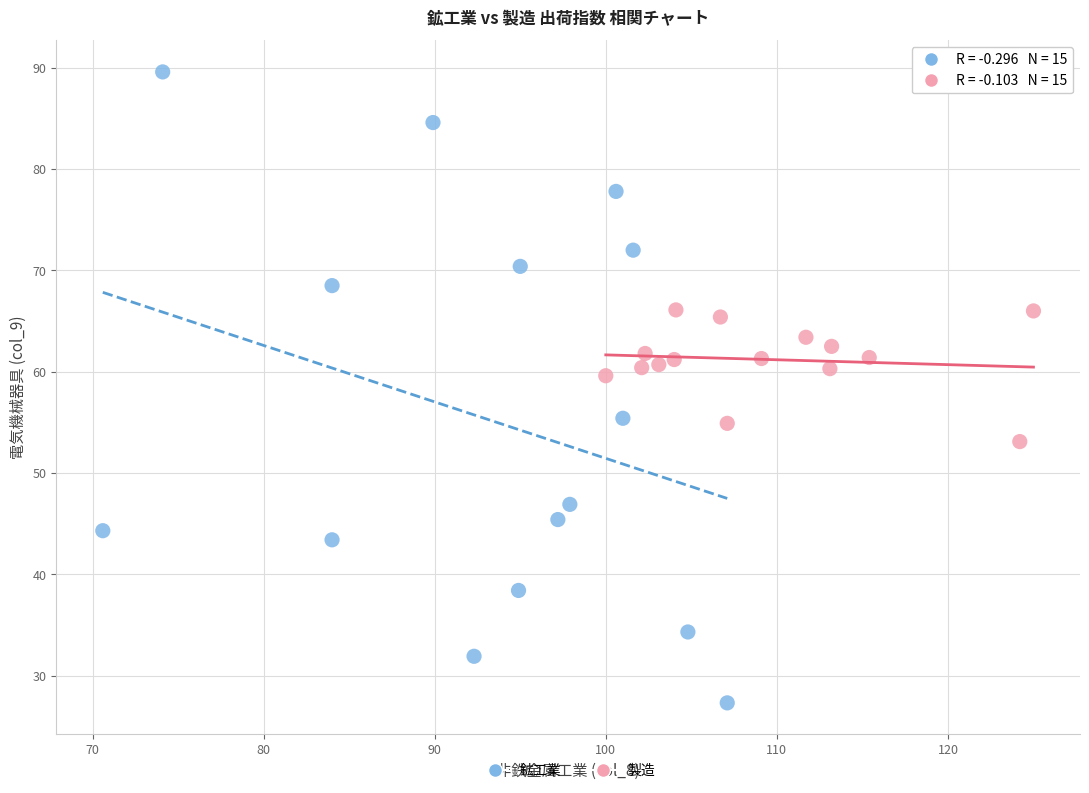

What are all the series names shown in the legend?

鉱工業, 製造